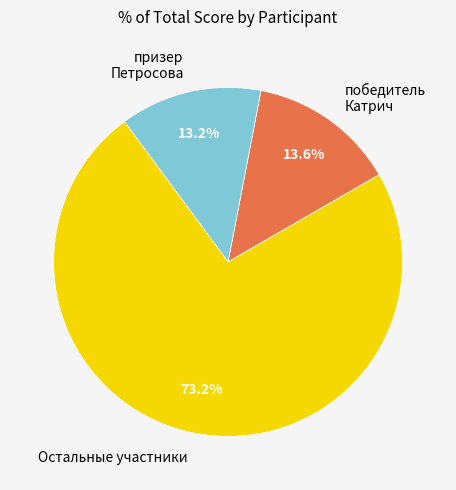

Which slice is the largest?

Остальные участники